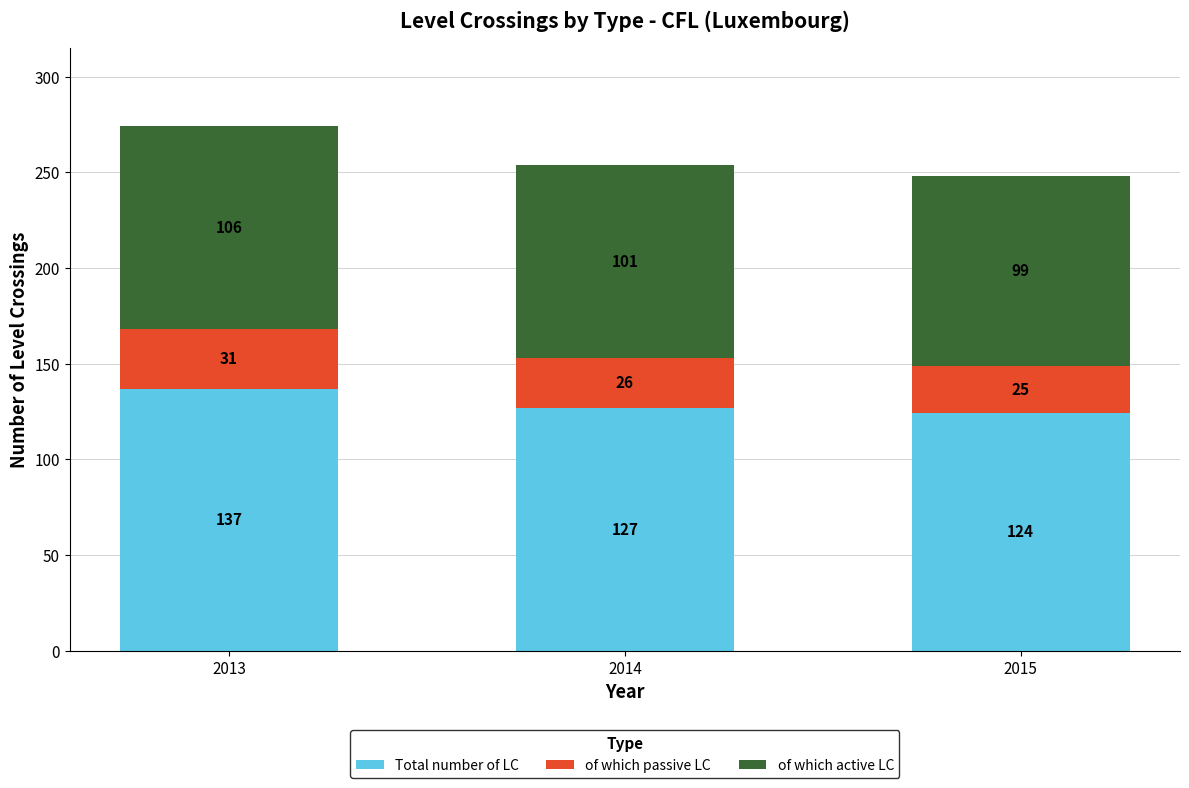

What is the total value across all series at 2013?

274